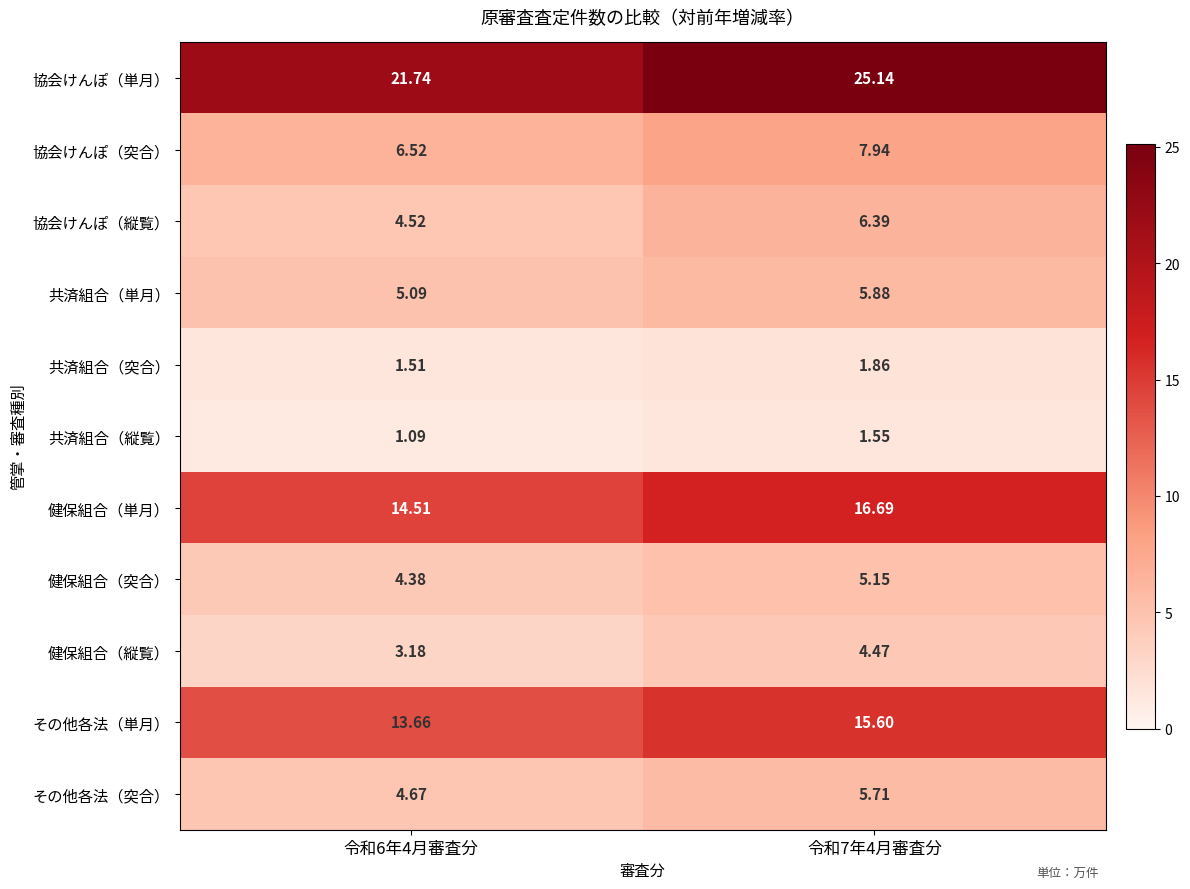

Which series has the widest spread of values?

協会けんぽ（単月）